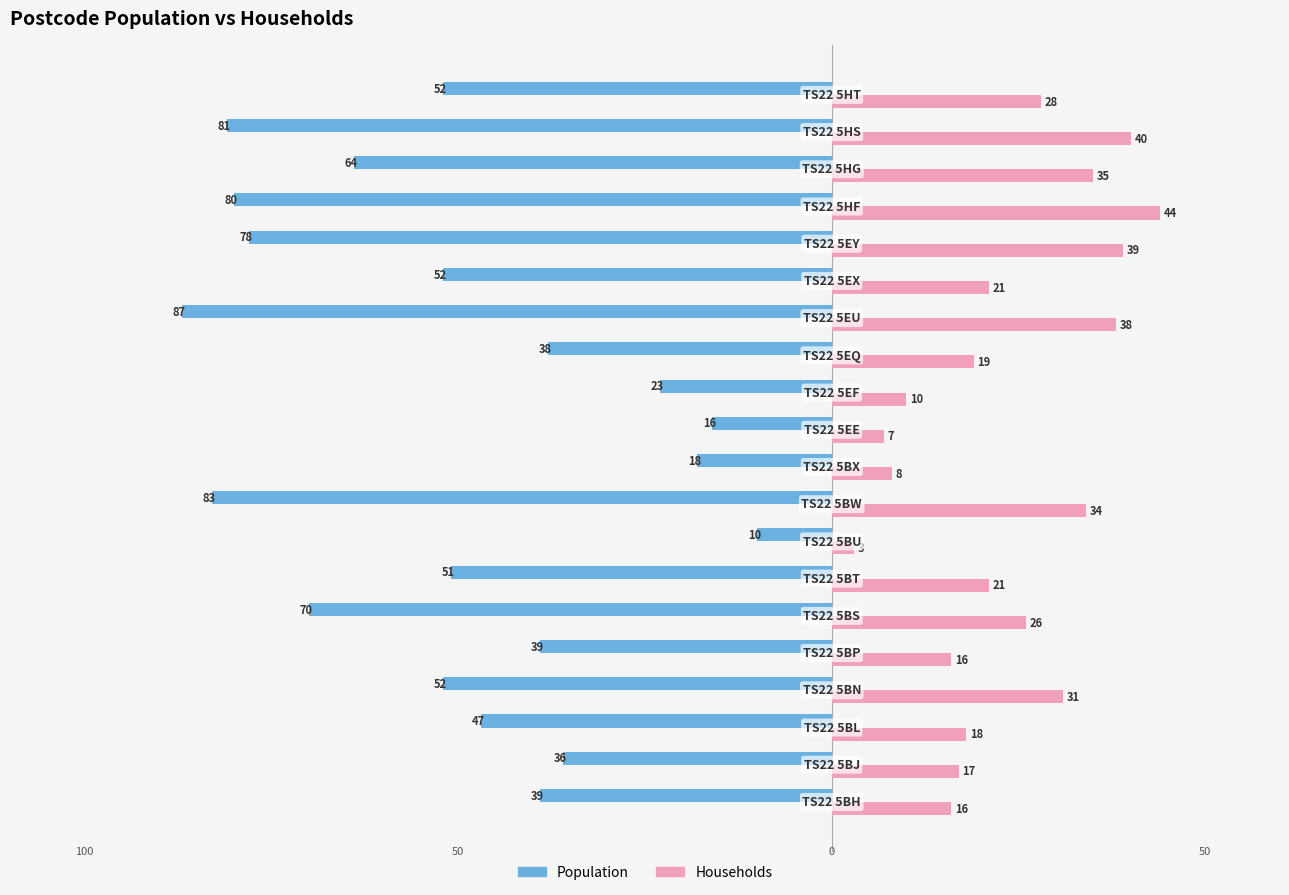

Which series has the largest total across all categories?

Households